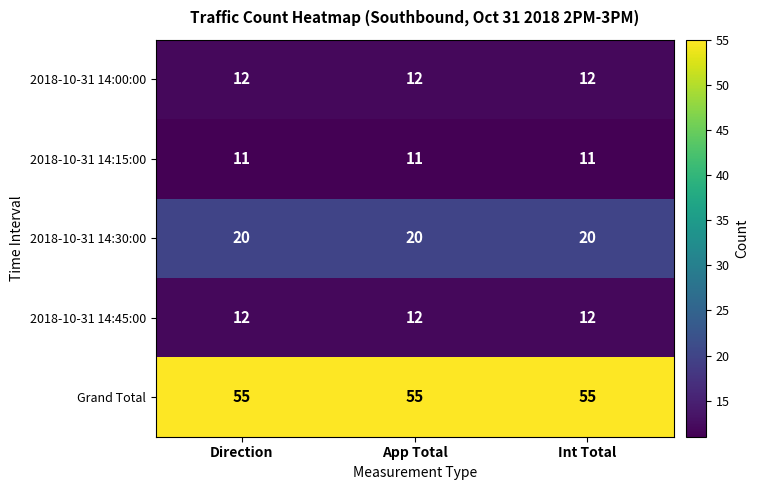

What value does the 2018-10-31 14:15:00 series have at Int Total?

11